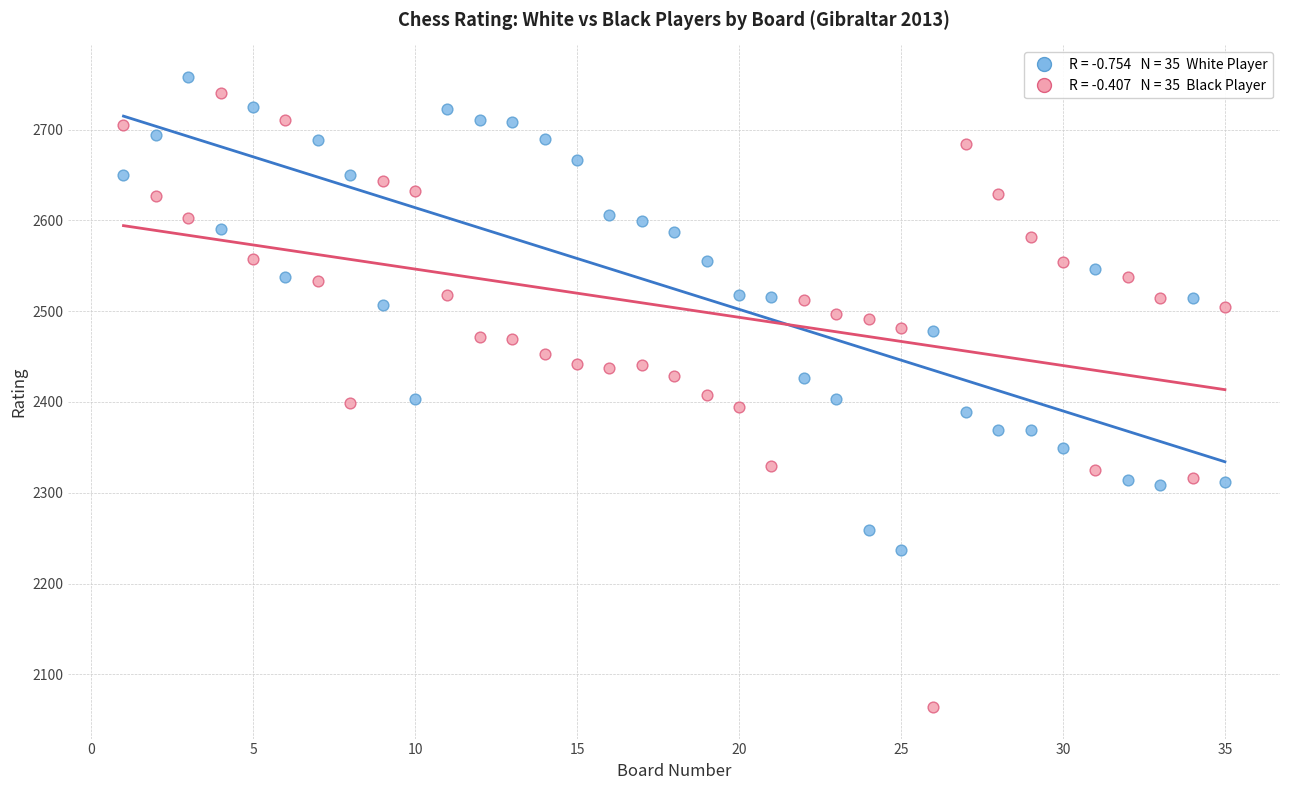

Across all data points, what is the range of Y values (max minus min)?

694